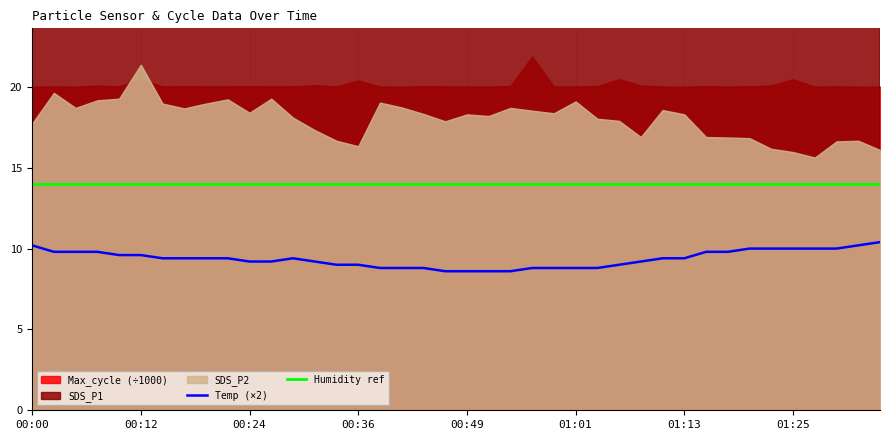

What is the minimum value for Temp (×2)?

8.6